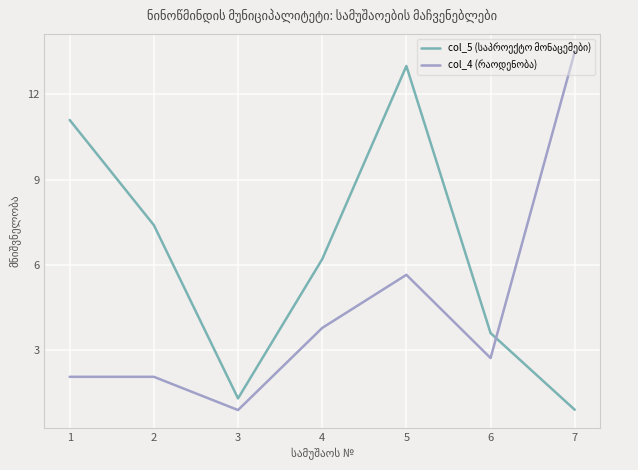

What is the smallest value displayed?

0.9